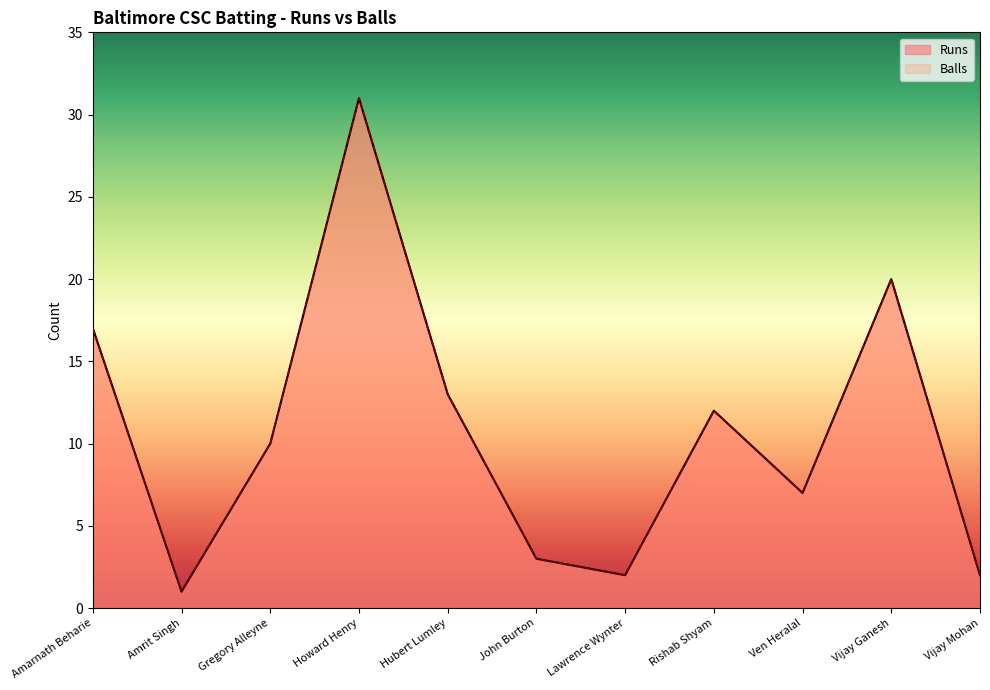

True or false: Balls has more than 1 interior local peaks.

True